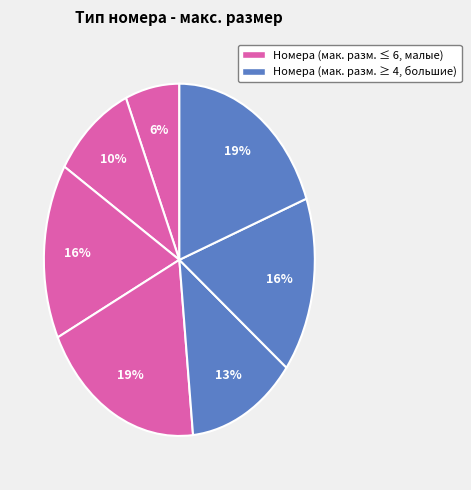

Count the number of slices in the pie.

7